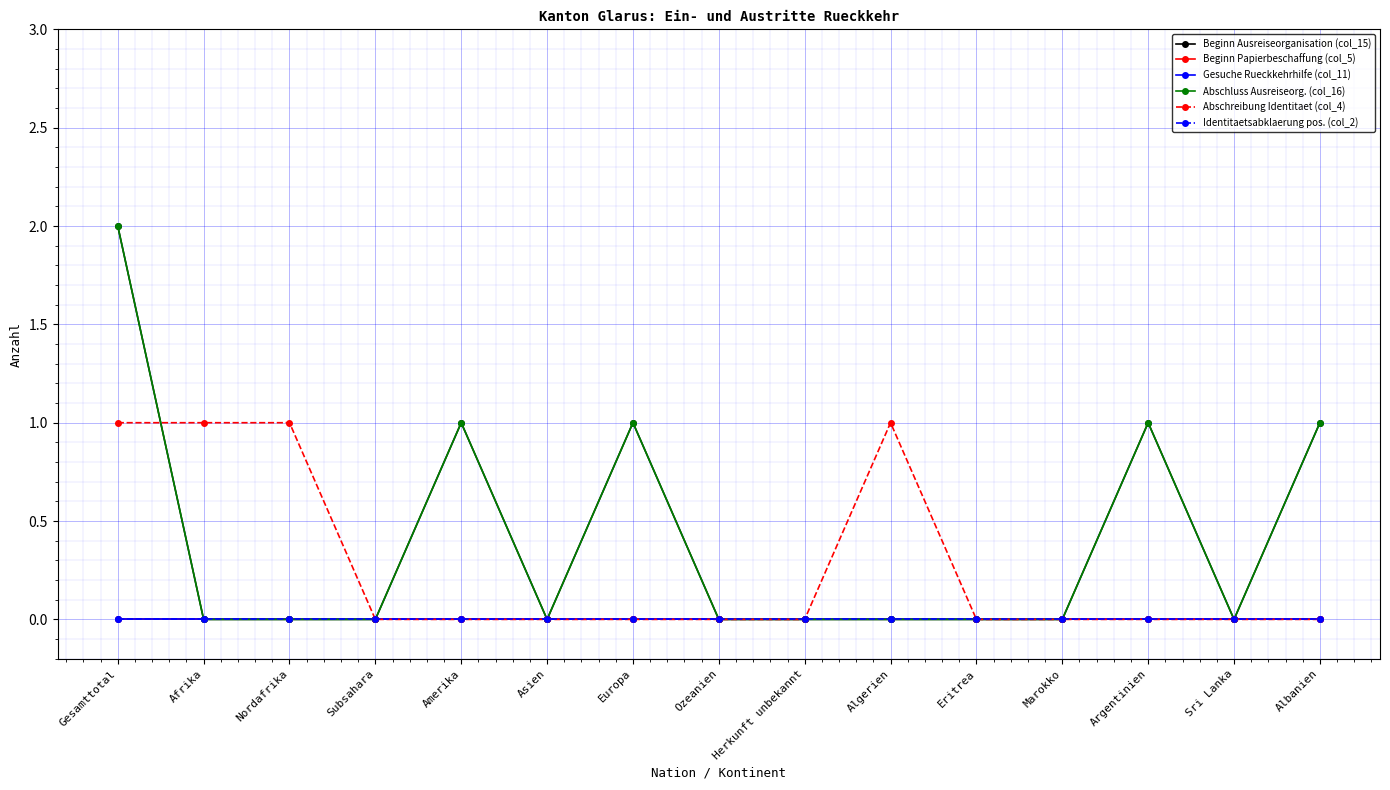

What is the total value across all series at Amerika?

2